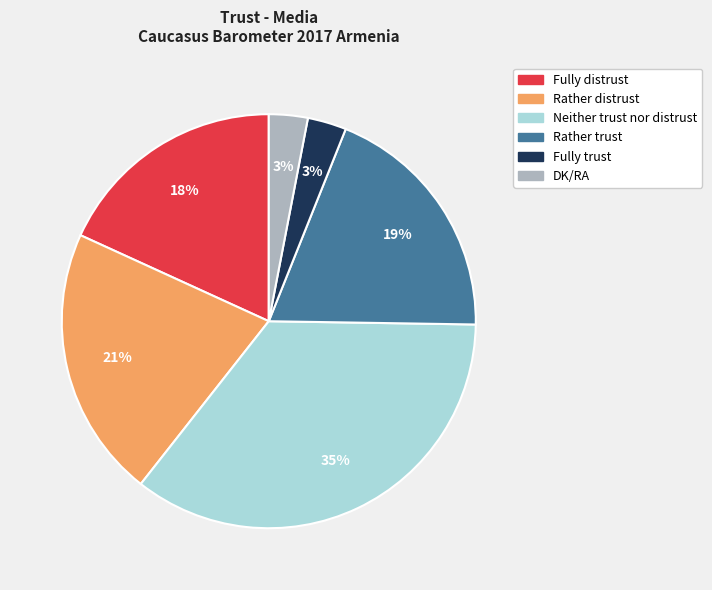

How many slices are in this pie chart?

6